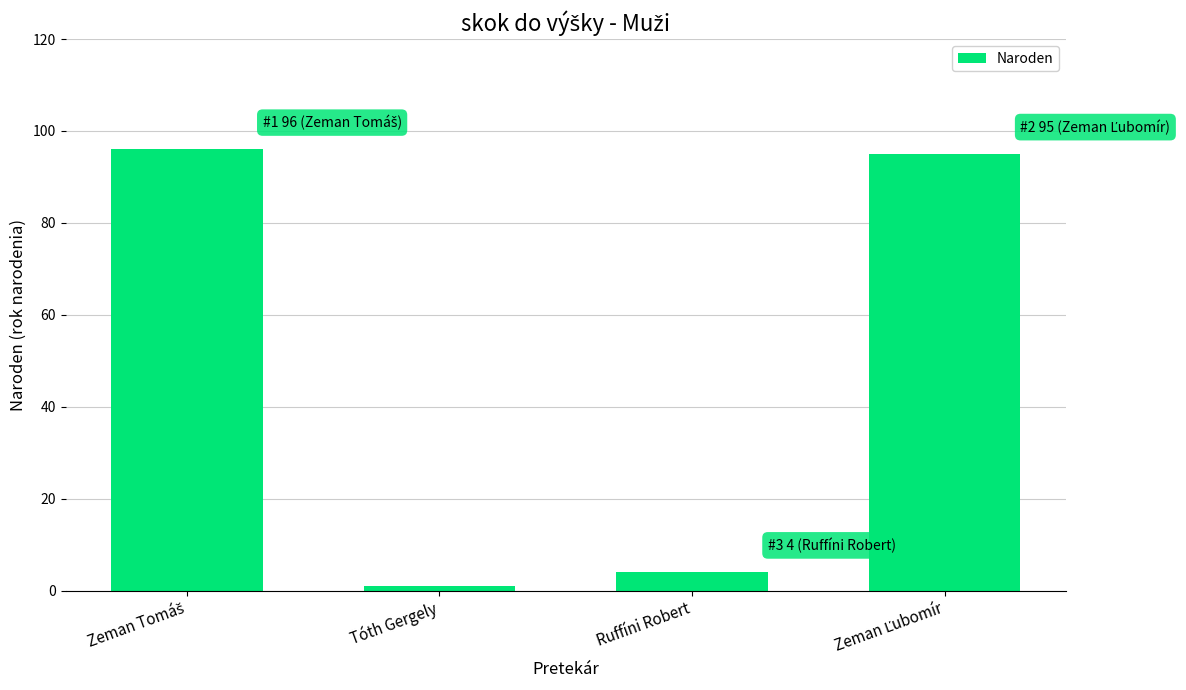

Is it true that the value at Ruffíni Robert is 4?

True